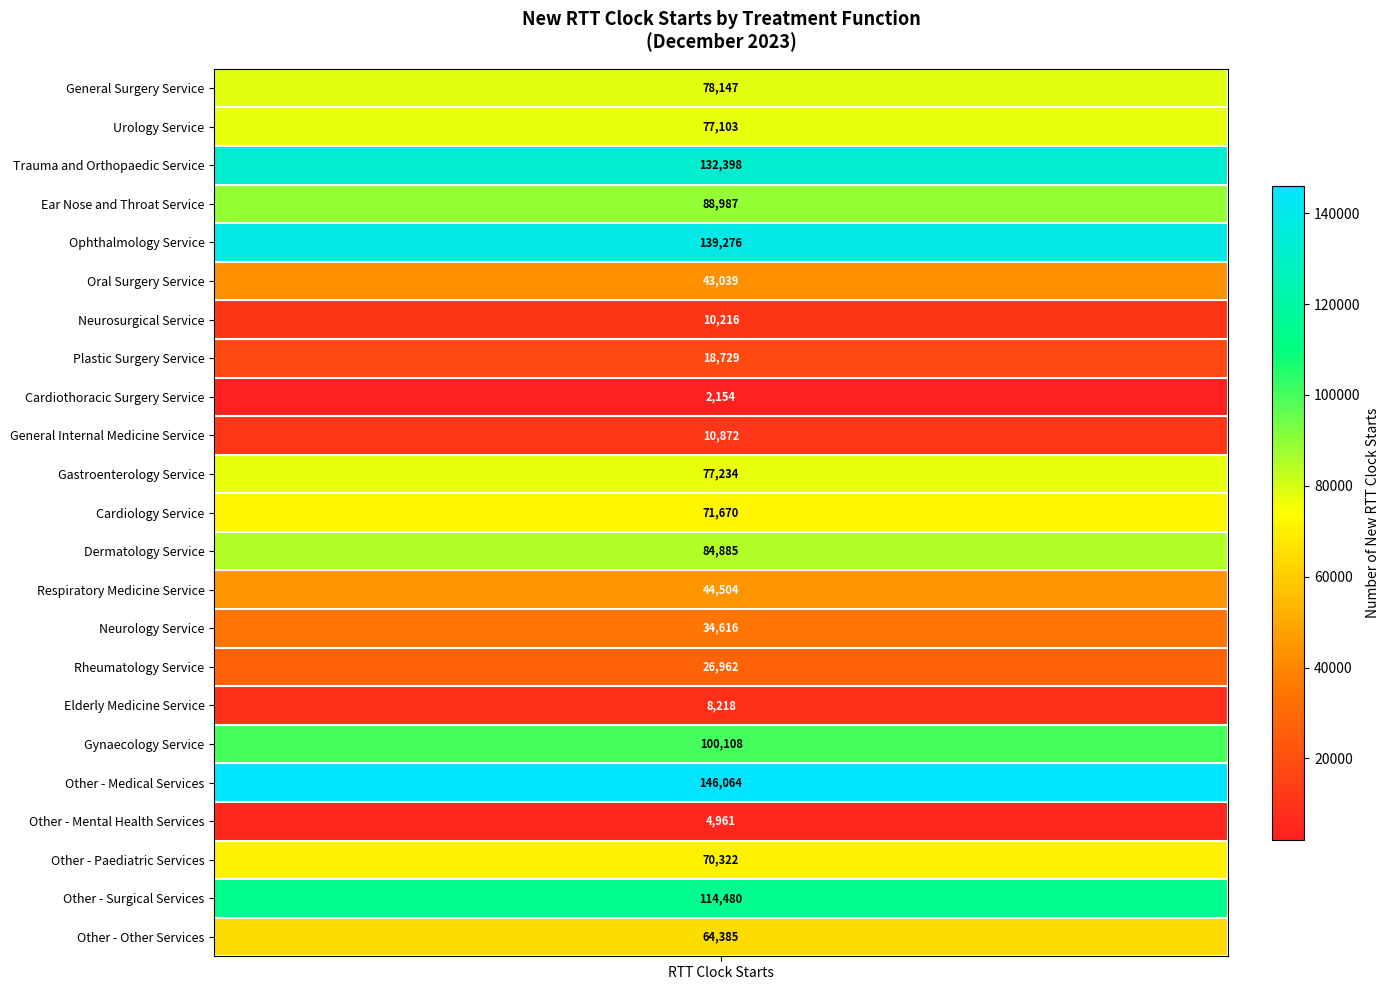

At which category does the chart reach its minimum across all series?

Cardiothoracic Surgery Service